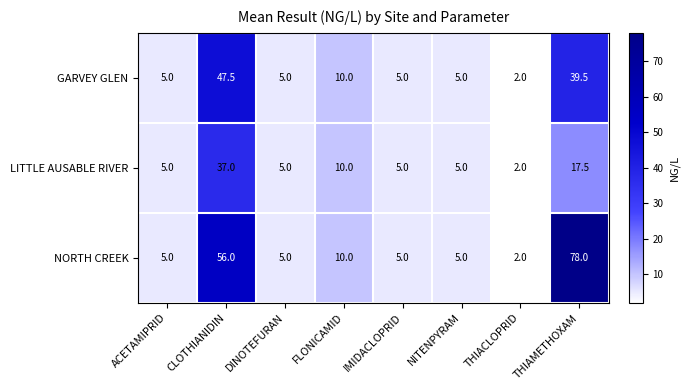

Reading left to right, transcribe all the data shown in this chart.

GARVEY GLEN: ACETAMIPRID=5.0	CLOTHIANIDIN=47.5	DINOTEFURAN=5.0	FLONICAMID=10.0	IMIDACLOPRID=5.0	NITENPYRAM=5.0	THIACLOPRID=2.0	THIAMETHOXAM=39.5
LITTLE AUSABLE RIVER: ACETAMIPRID=5.0	CLOTHIANIDIN=37.0	DINOTEFURAN=5.0	FLONICAMID=10.0	IMIDACLOPRID=5.0	NITENPYRAM=5.0	THIACLOPRID=2.0	THIAMETHOXAM=17.5
NORTH CREEK: ACETAMIPRID=5.0	CLOTHIANIDIN=56.0	DINOTEFURAN=5.0	FLONICAMID=10.0	IMIDACLOPRID=5.0	NITENPYRAM=5.0	THIACLOPRID=2.0	THIAMETHOXAM=78.0